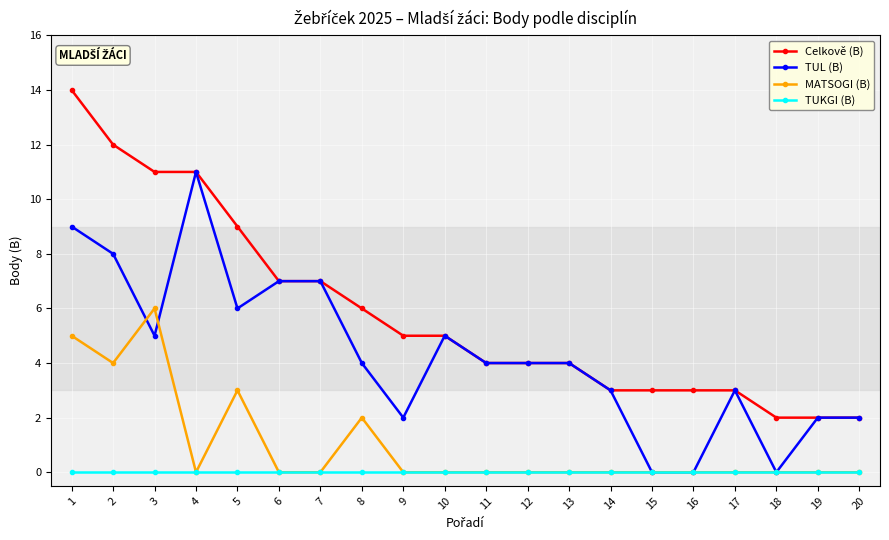

How many data points in Celkově (B) are less than 5?

10